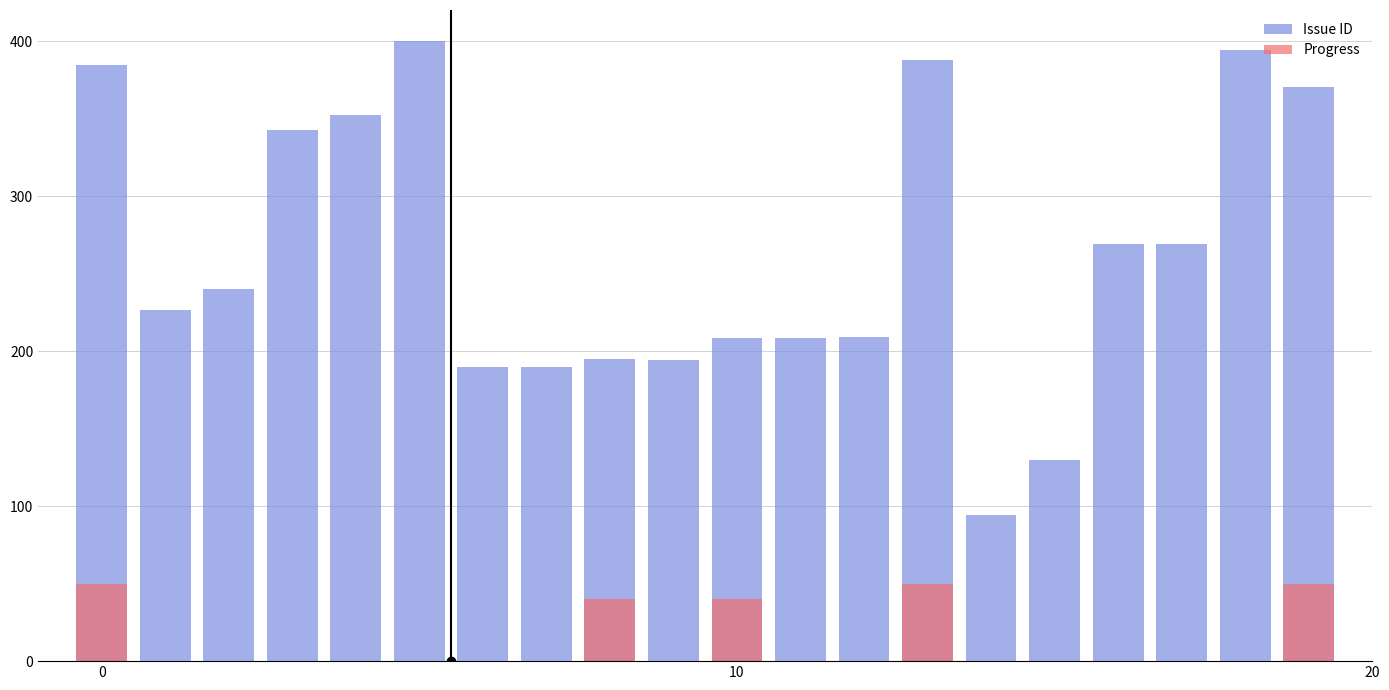

Is it true that Progress equals 50.0 at 13?

True